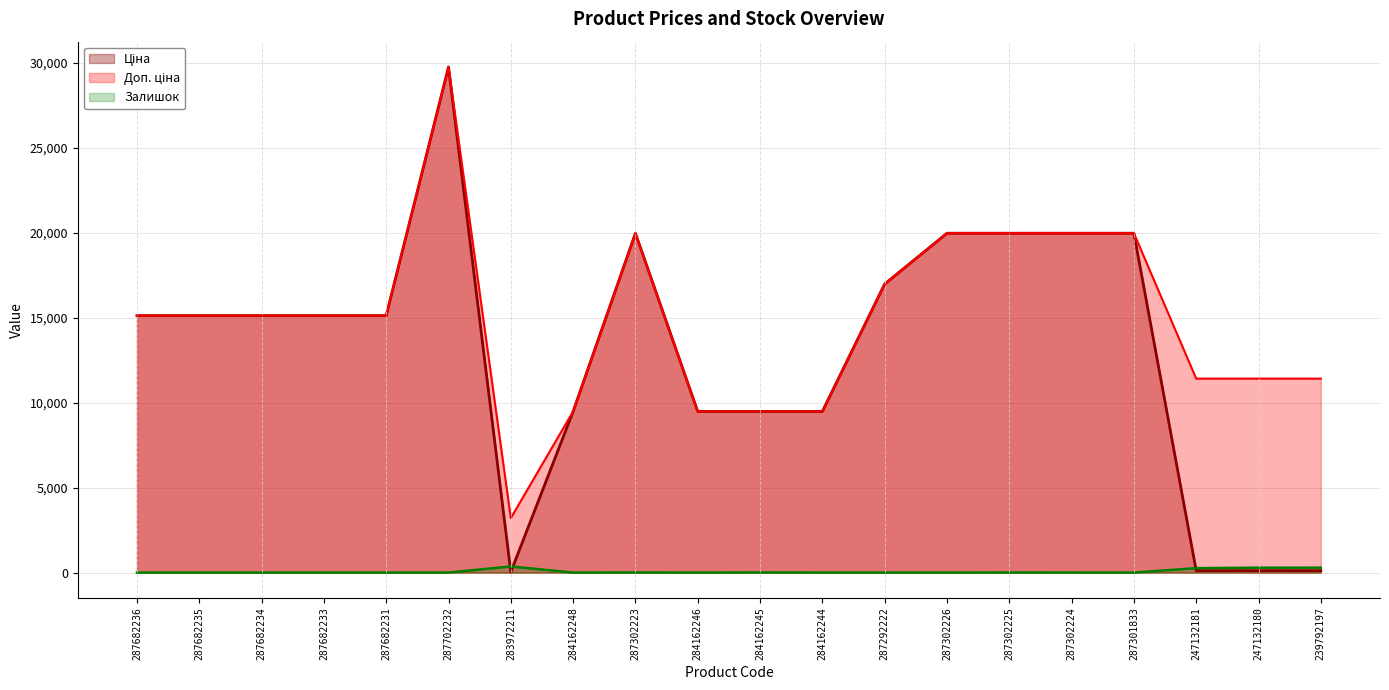

What is the difference between the Залишок values at 247132180 and 284162245?

280.0